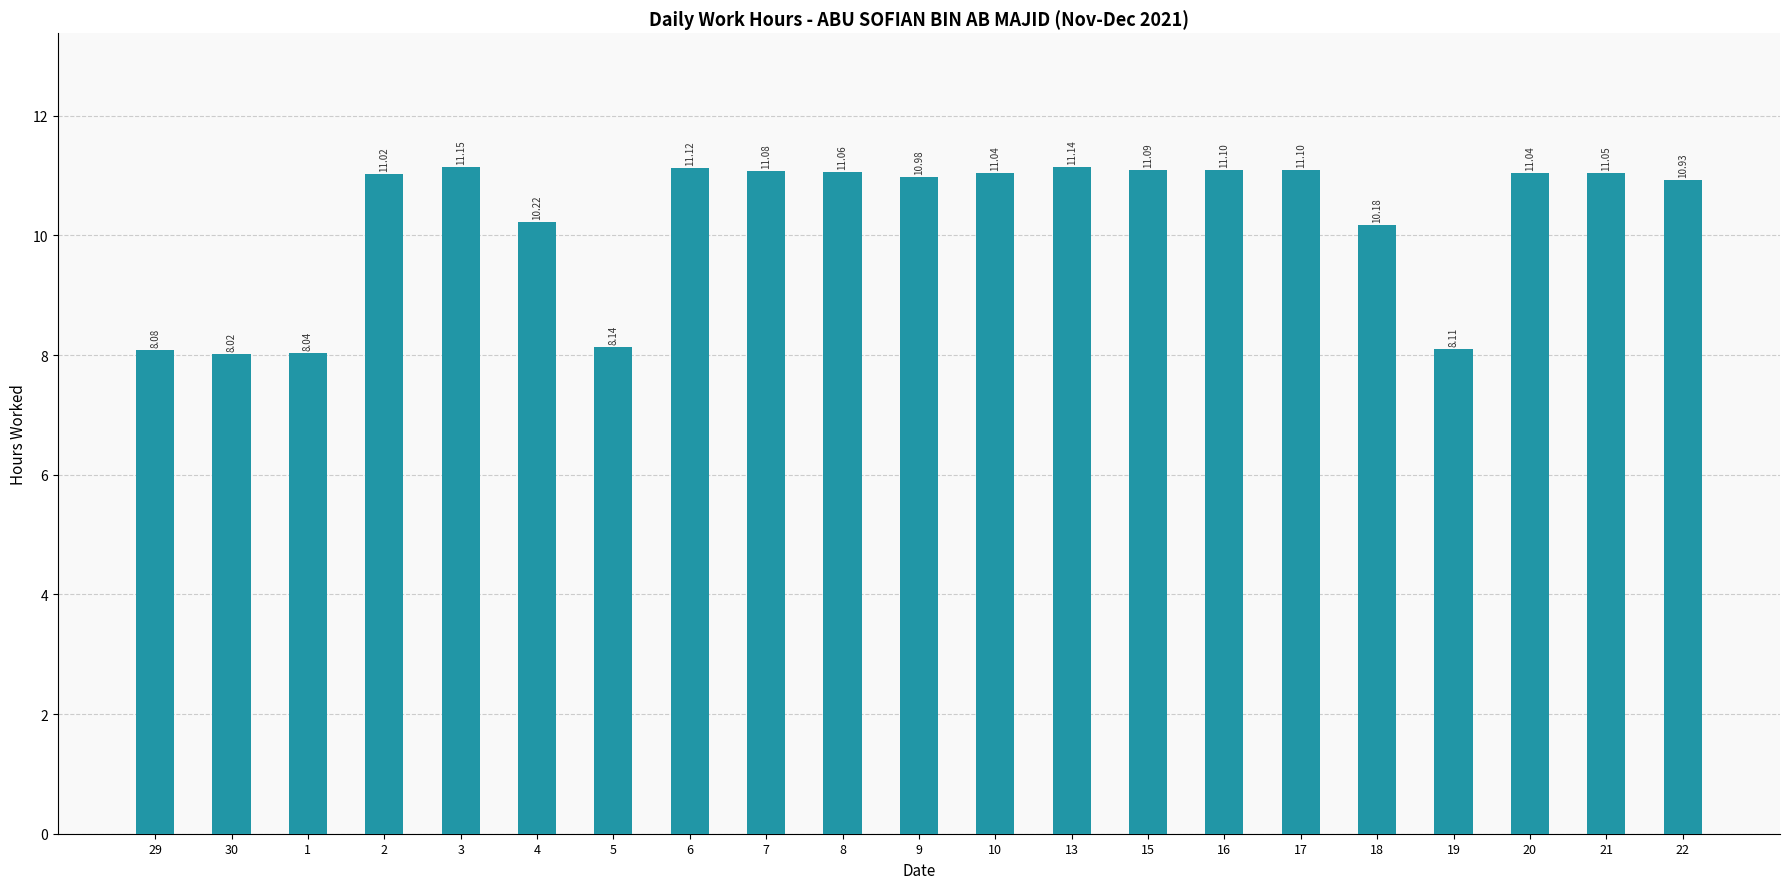

Approximately how many times larger is the value at 6 compared to 8?

1.0